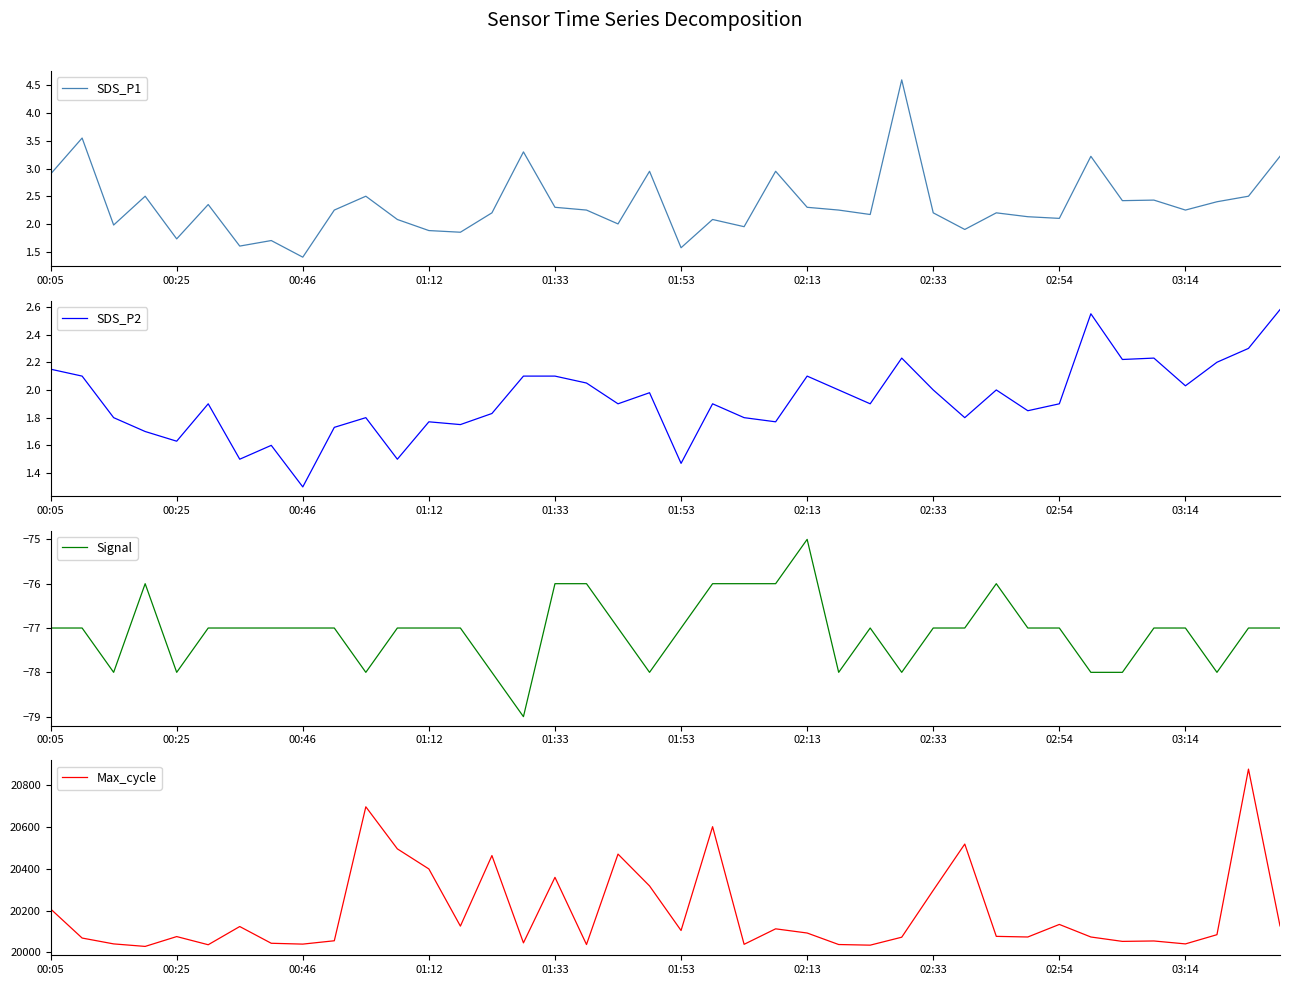

The value of Max_cycle at 02:33 is 20297. True or false?

True